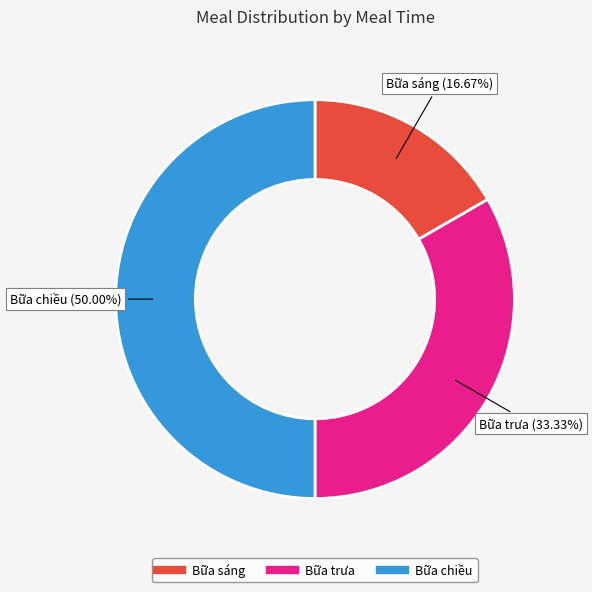

What percentage is the Bữa chiều slice, to the nearest percent?

50%